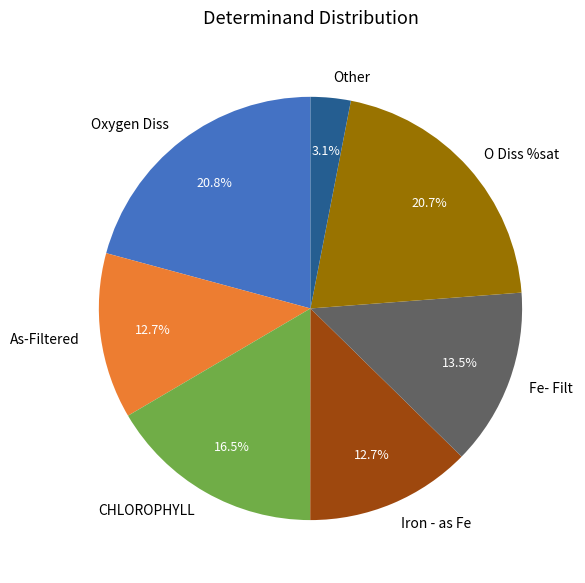

What portion of the pie excludes Iron - as Fe?

87.3%